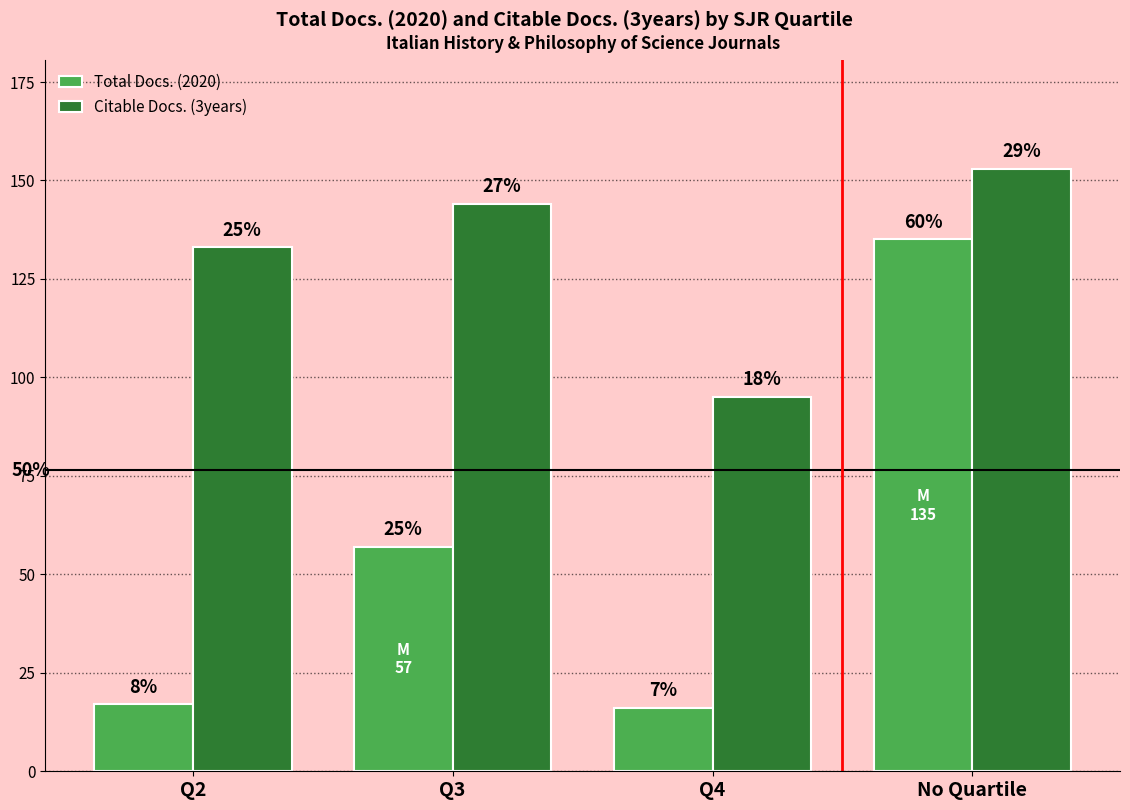

The value of Citable Docs. (3years) at Q2 is 192. True or false?

False